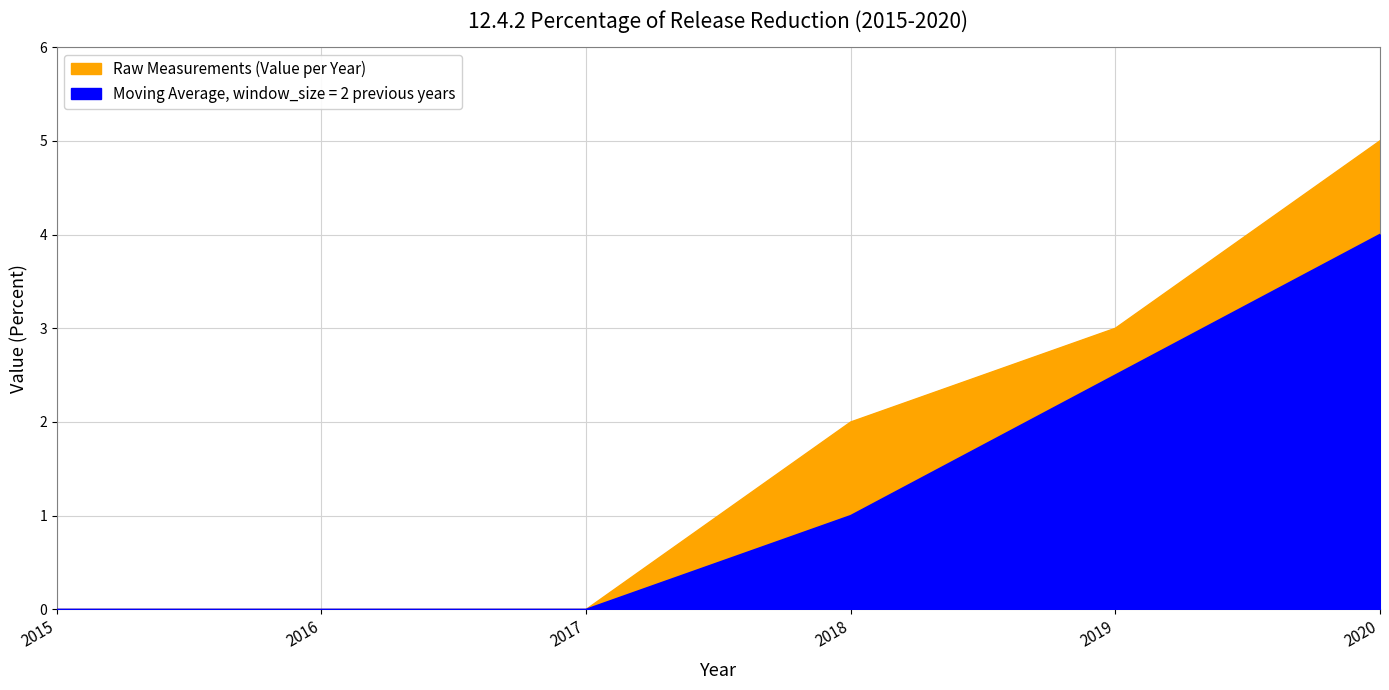

Does the chart have visible grid lines?

Yes